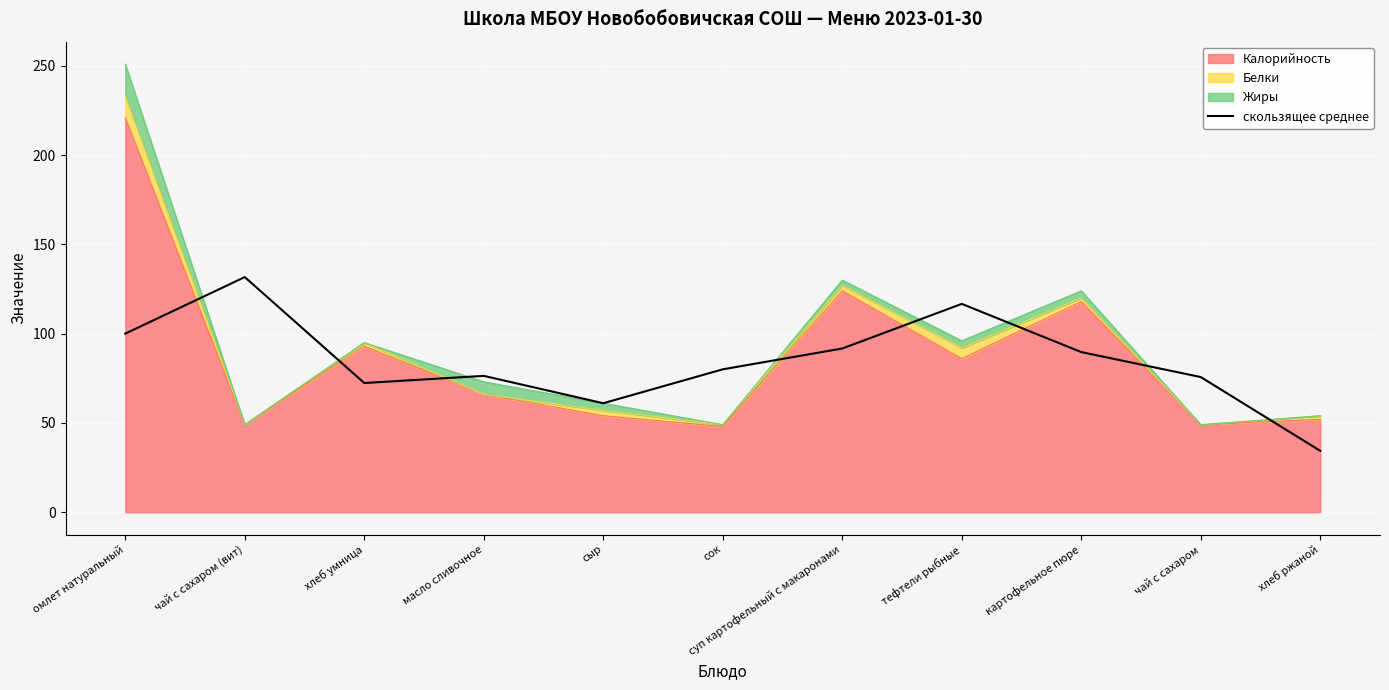

What is the sum of the values at тефтели рыбные and картофельное пюре?

206.3